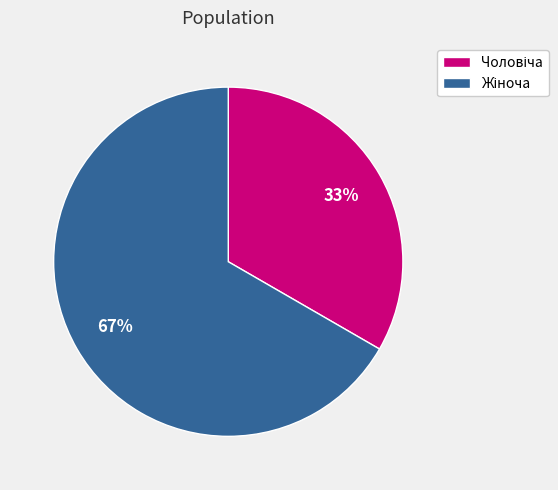

Is there a majority slice in this chart?

Yes